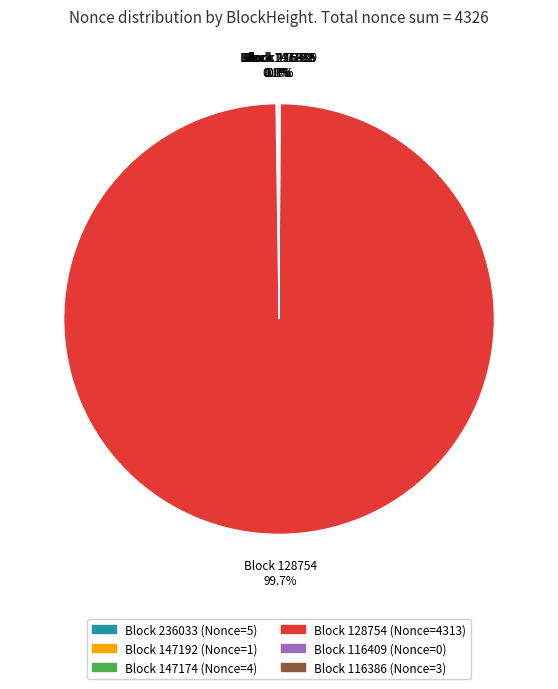

Count the number of slices in the pie.

6